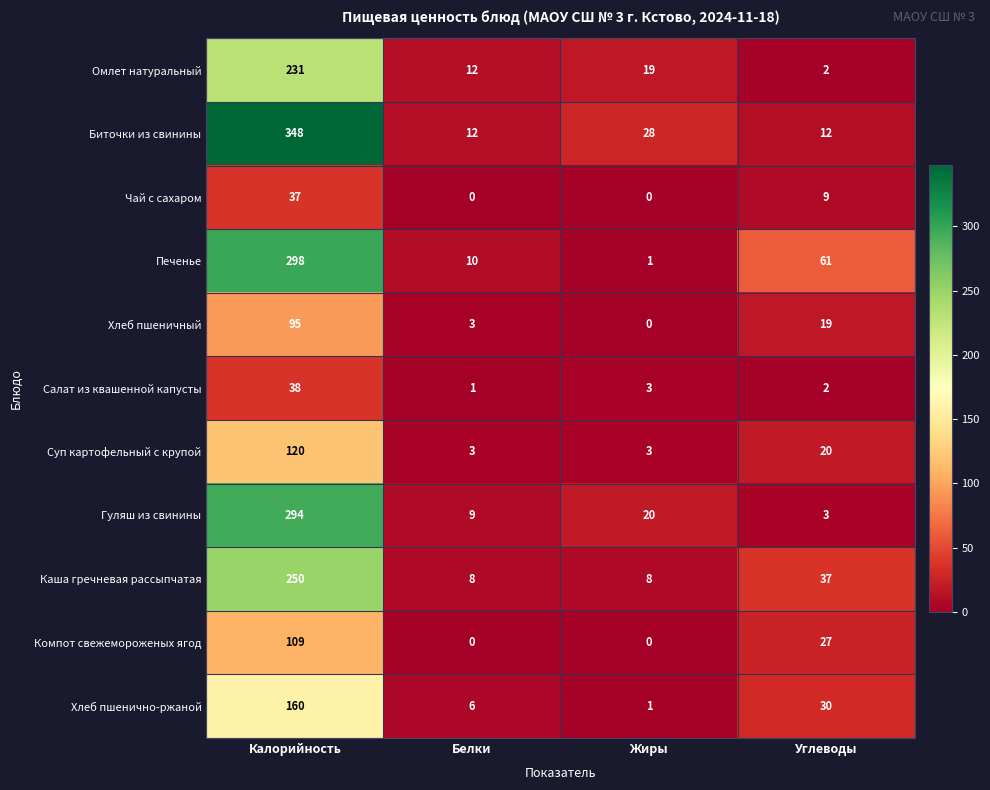

How many distinct data groups are displayed?

11